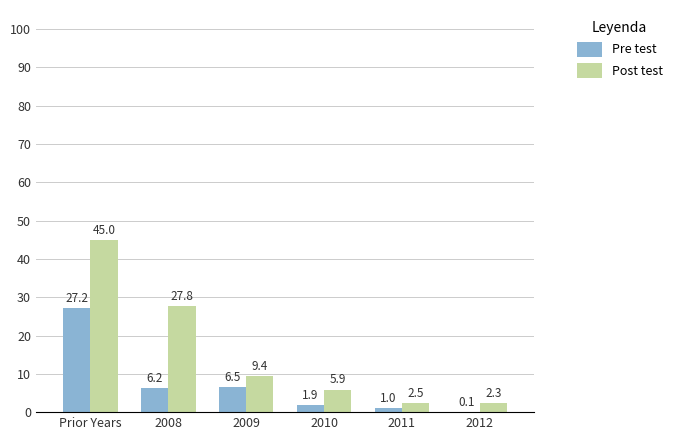

Where is Post test nearest to the value 23?

2008